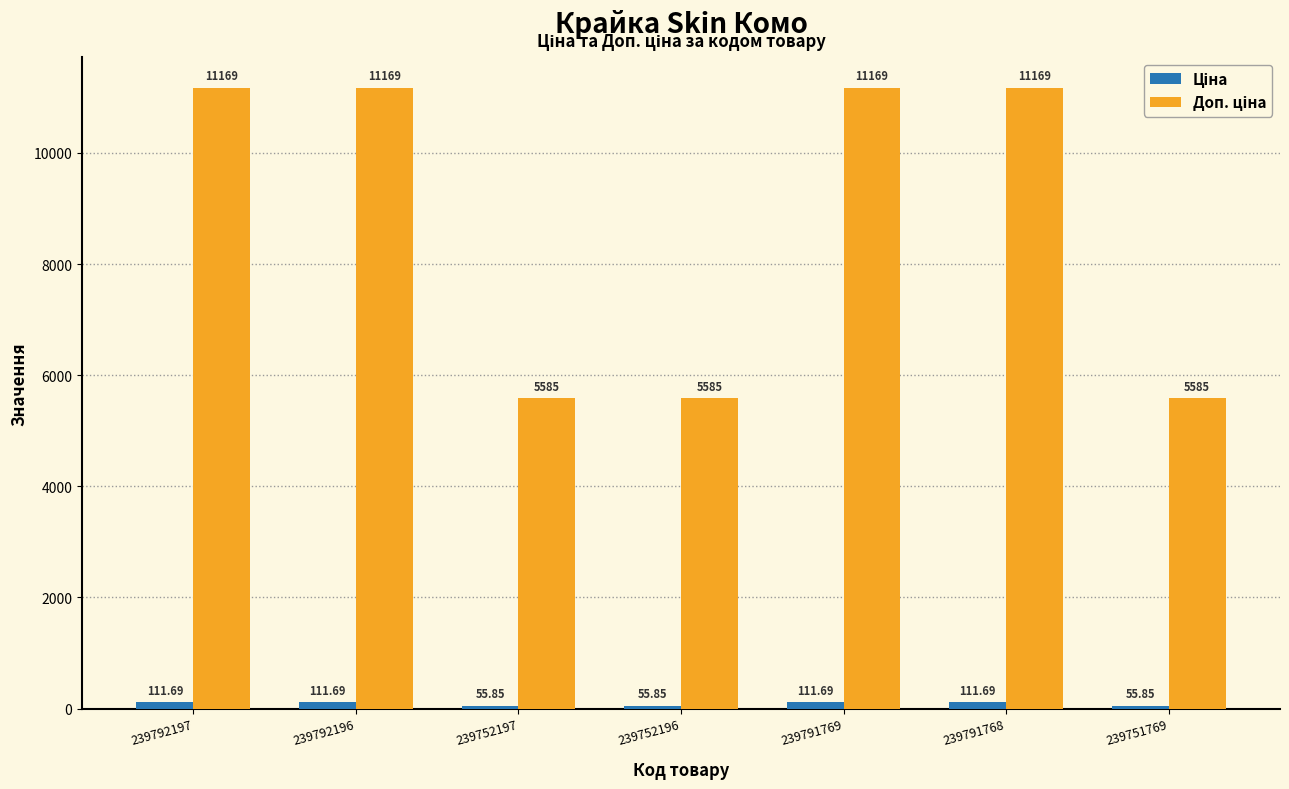

How many bars are there in total?

14